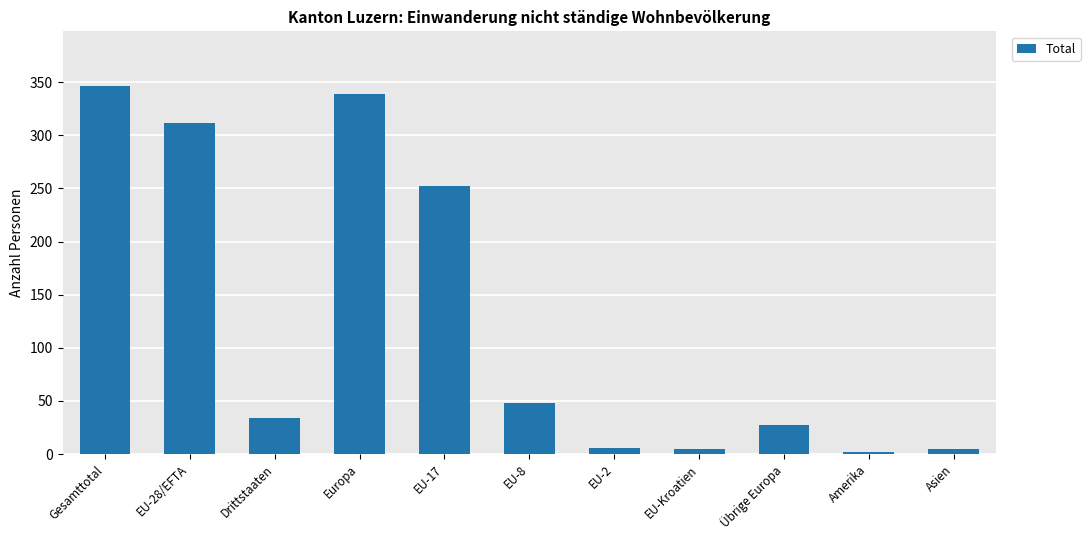

Where does the data first go above 34?

Gesamttotal